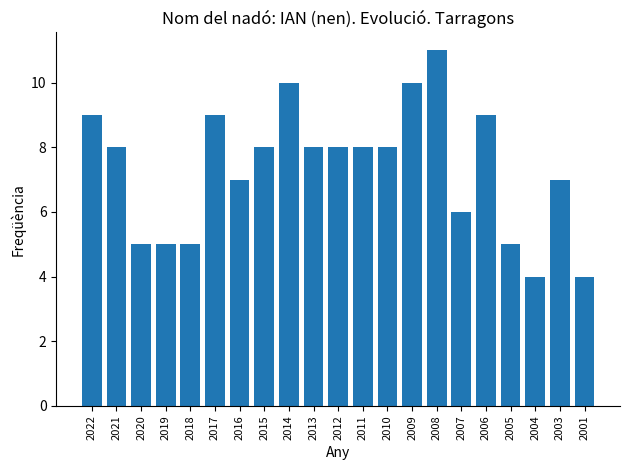

True or false: the data shows 4 at 2001.

True